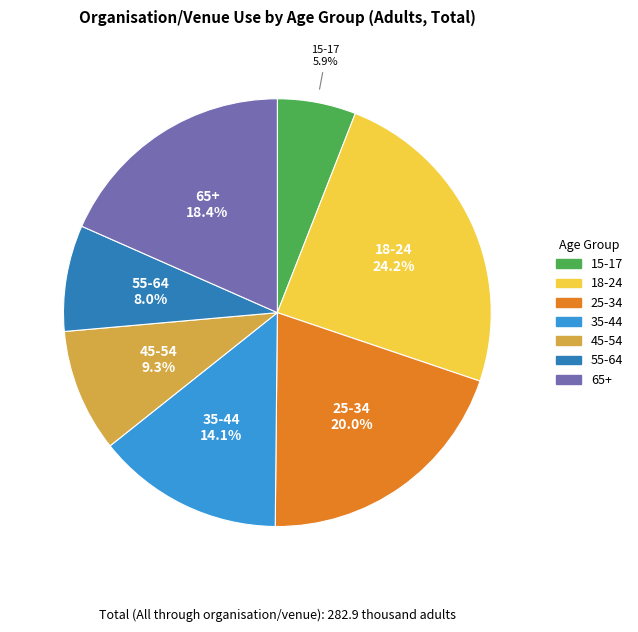

Do 15-17 and 65+ together represent more than half of the pie?

No